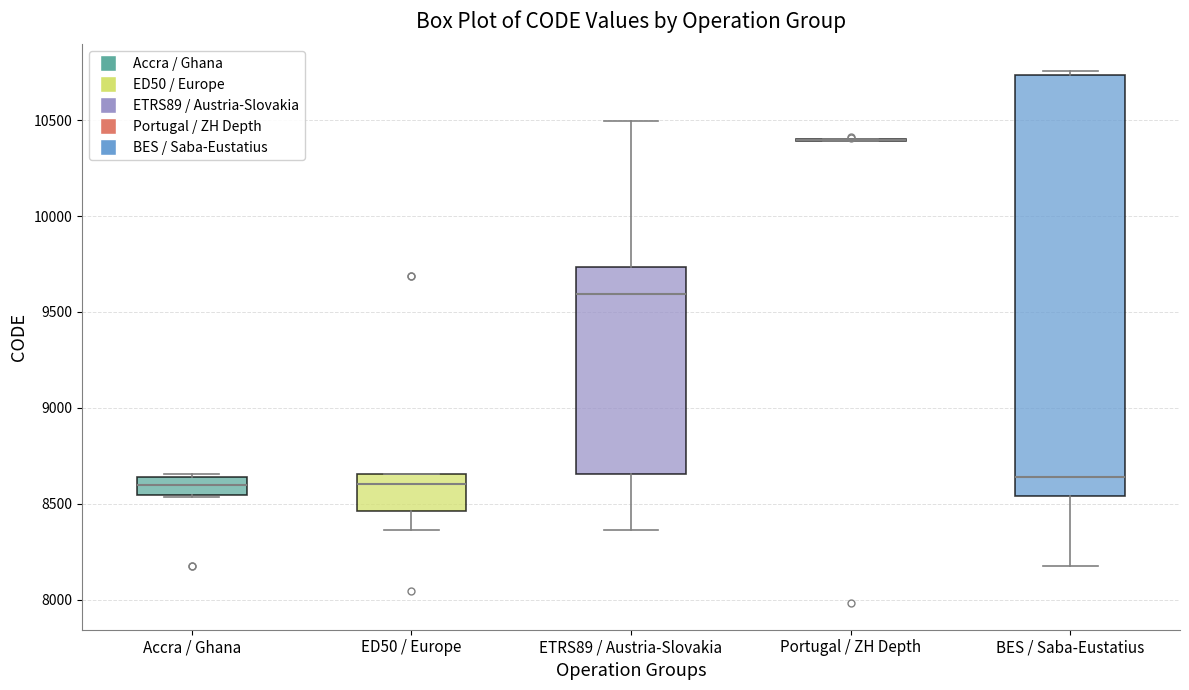

Reading left to right, transcribe this box plot: for each box, give where its median line is, the range the box spans, and where its two whiskers end, as read against the y-axis. The values are not printed on the chart, so give them approximately, as read against the axis.

Accra / Ghana: median 8600, box 8550 to 8650, whiskers 8550 to 8650 (just above the box's upper edge)
ED50 / Europe: median 8600, box 8450 to 8650, whiskers 8350 to 8650
ETRS89 / Austria-Slovakia: median 9600, box 8650 to 9750, whiskers 8350 to 10500
Portugal / ZH Depth: box collapsed to a line at 10400, whiskers 10400 to 10400
BES / Saba-Eustatius: median 8650, box 8550 to 10750, whiskers 8150 to 10750 (just above the box's upper edge)